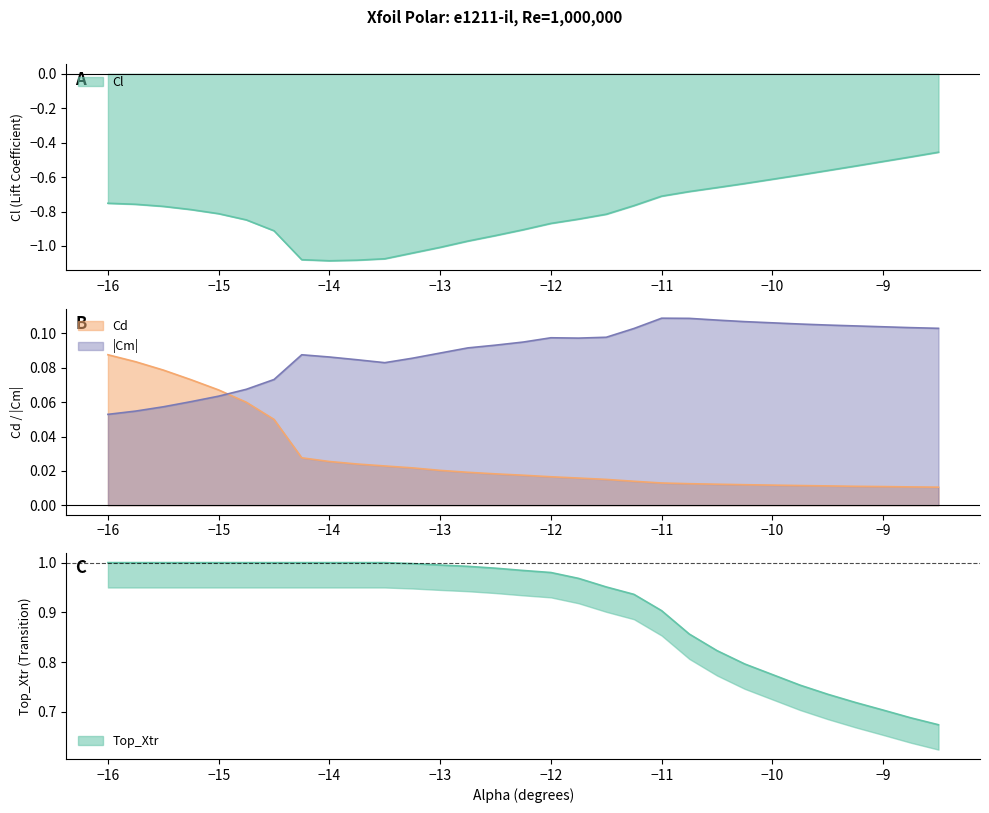

Which series has the largest range (max minus min)?

Cl